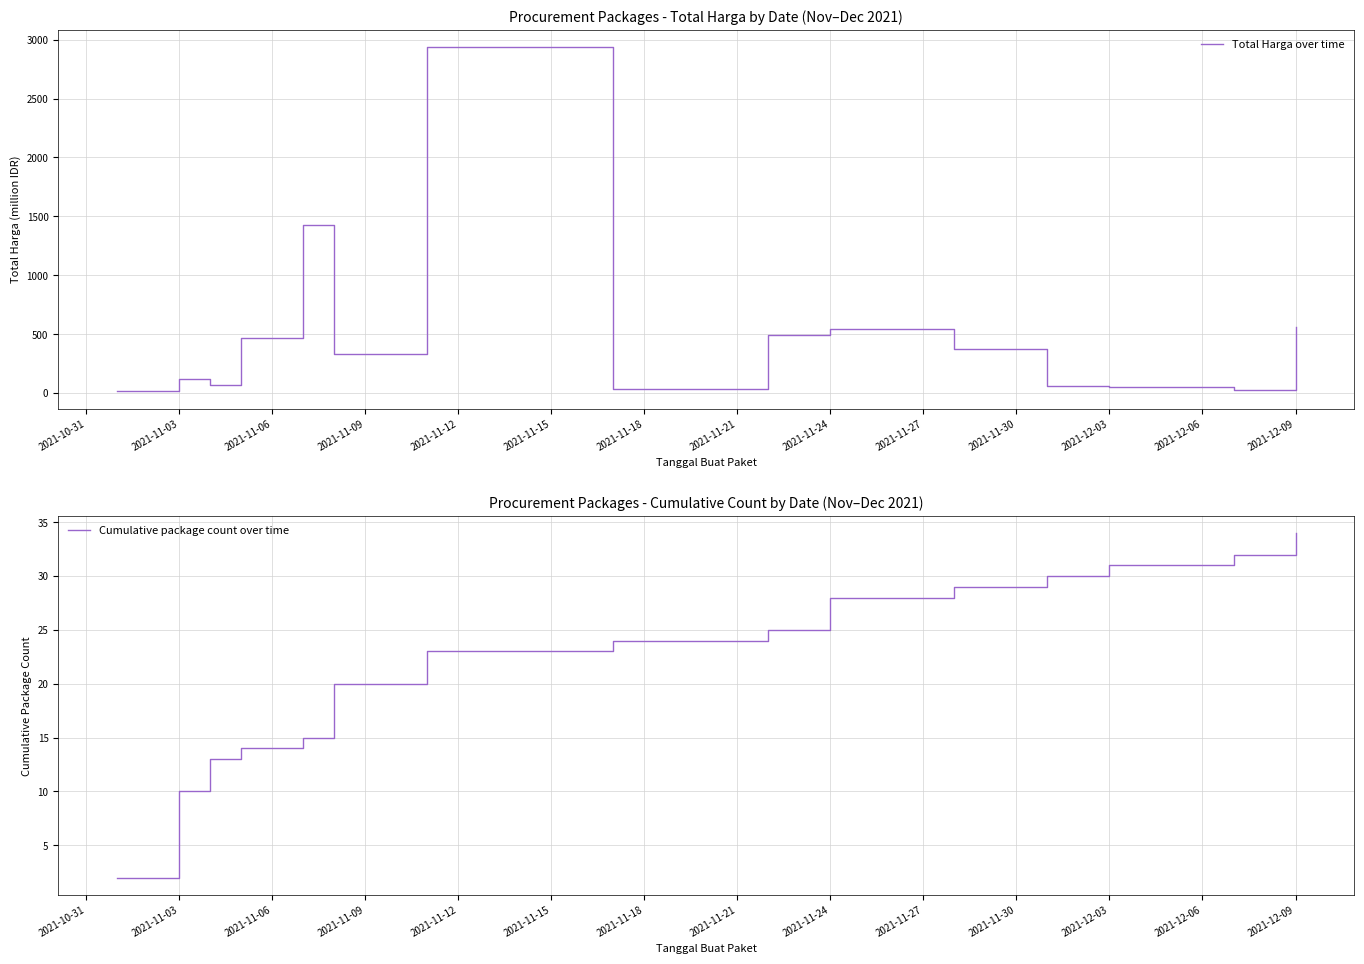

Which category has the highest value in the Cumulative package count over time series?

2021-12-09